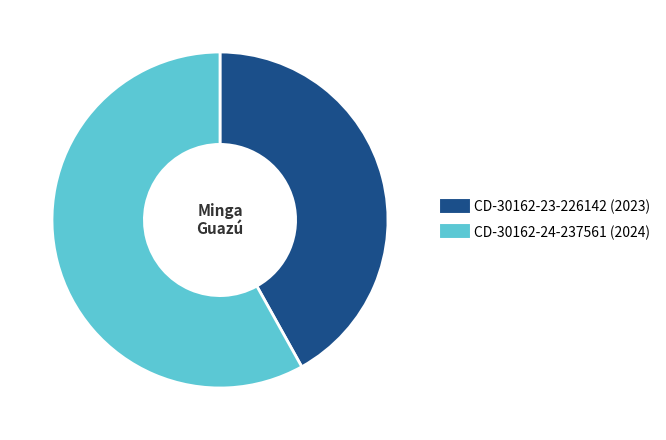

Rank the categories by value from highest to lowest.

CD-30162-24-237561 (2024), CD-30162-23-226142 (2023)